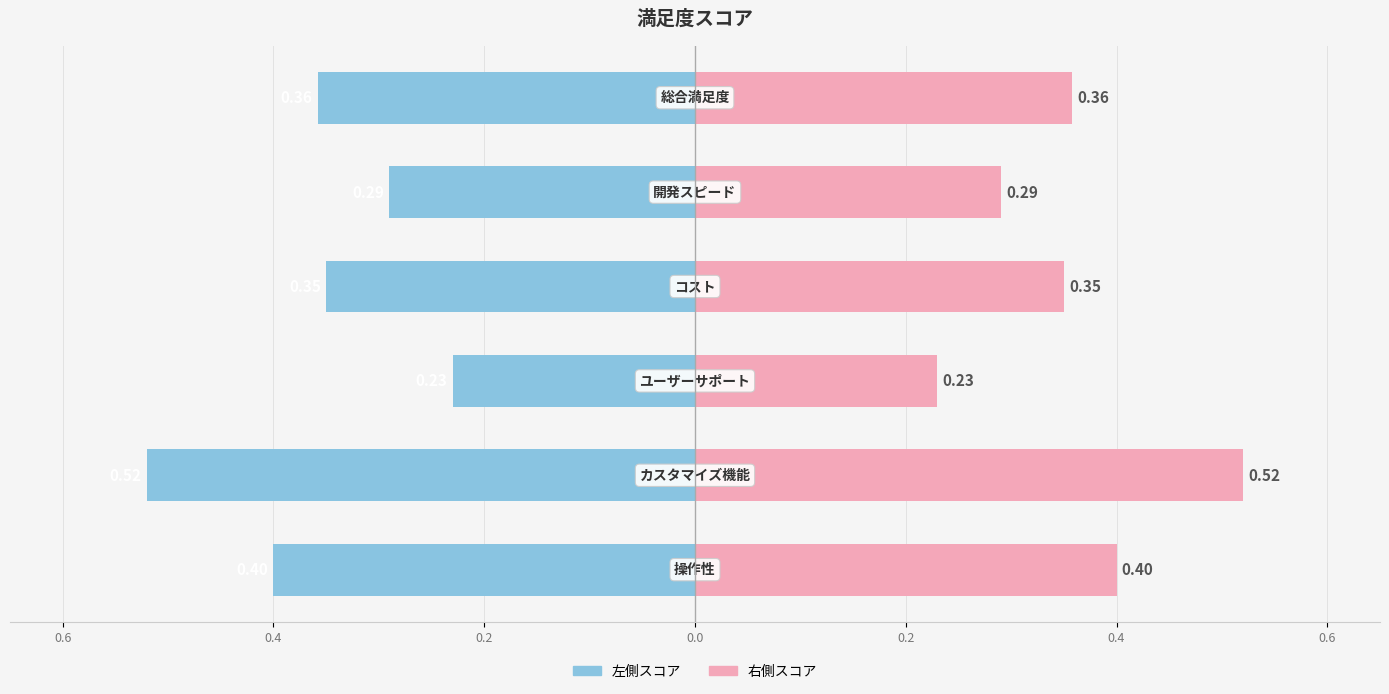

What is the sum of all 左側スコア values?

-2.1